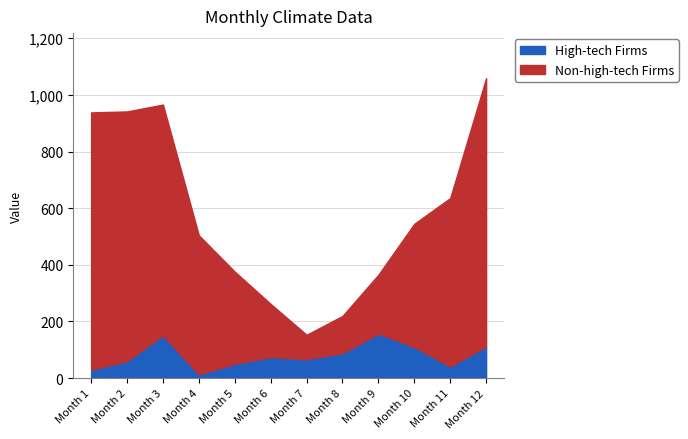

True or false: Non-high-tech Firms has a value of 358.1 at Month 6.

False